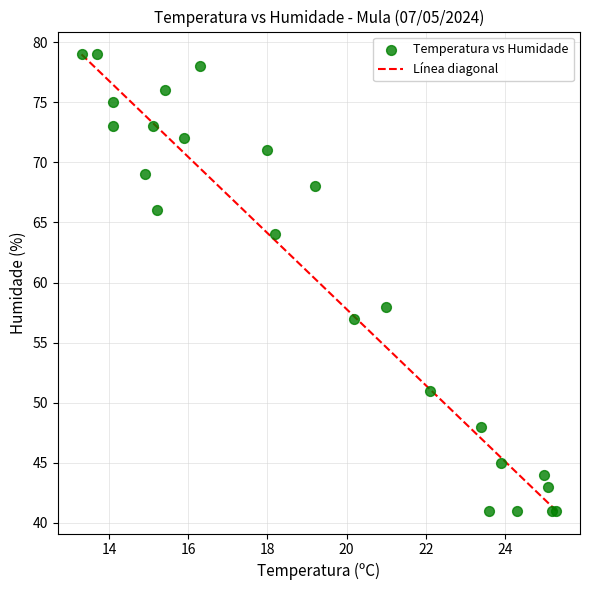

What Y value in the scatter plot is closest to 60?

58